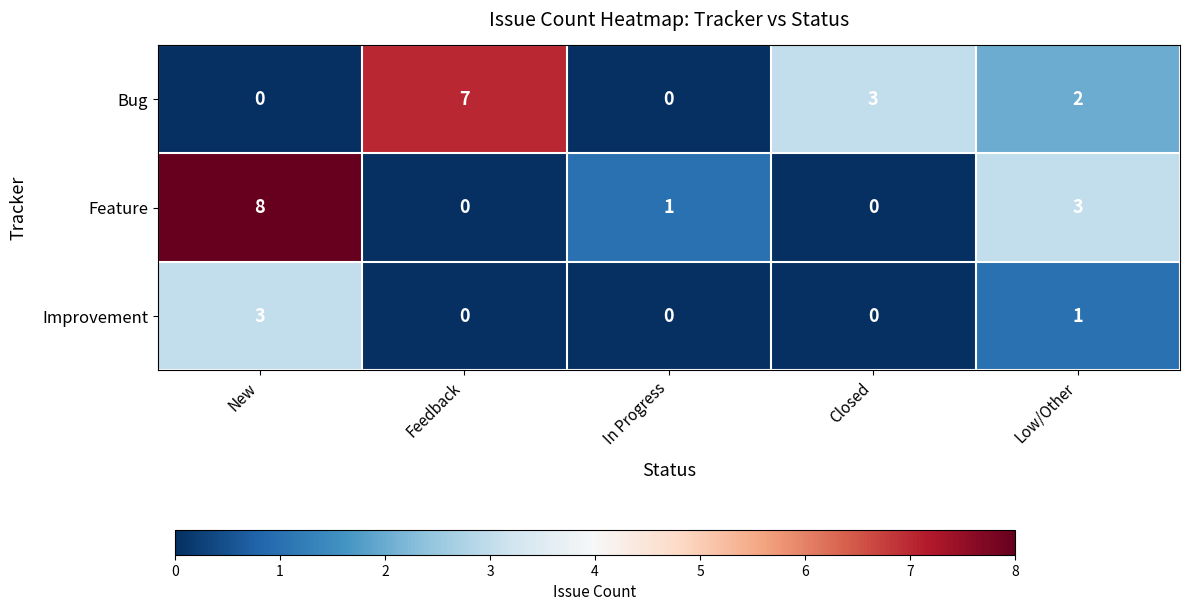

What is the sum of all Bug values?

12